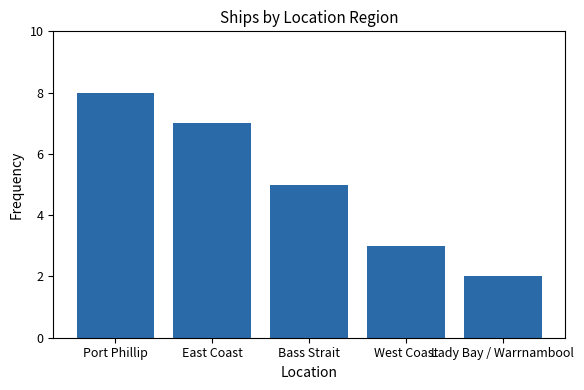

What is the smallest value displayed?

2